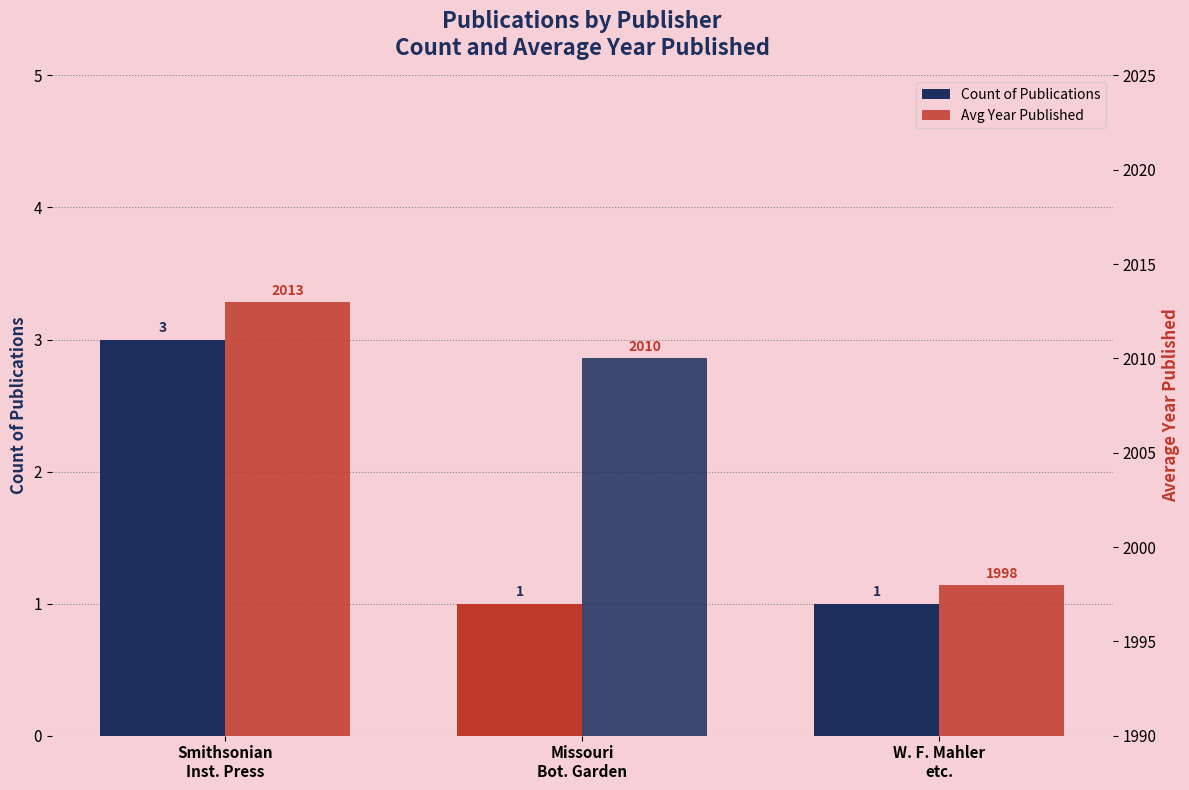

How many Avg Year Published values are between 1998 and 2013?

3